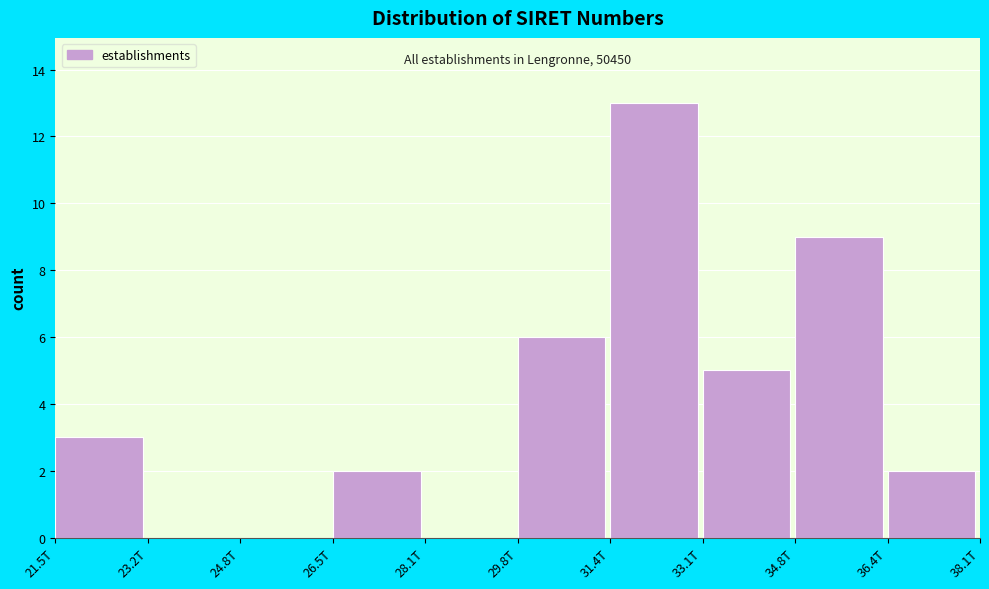

Reading left to right, extract all data points from this chart.

21.5T=3	23.2T=0	24.8T=0	26.5T=2	28.1T=0	29.8T=6	31.4T=13	33.1T=5	34.8T=9	36.4T=2